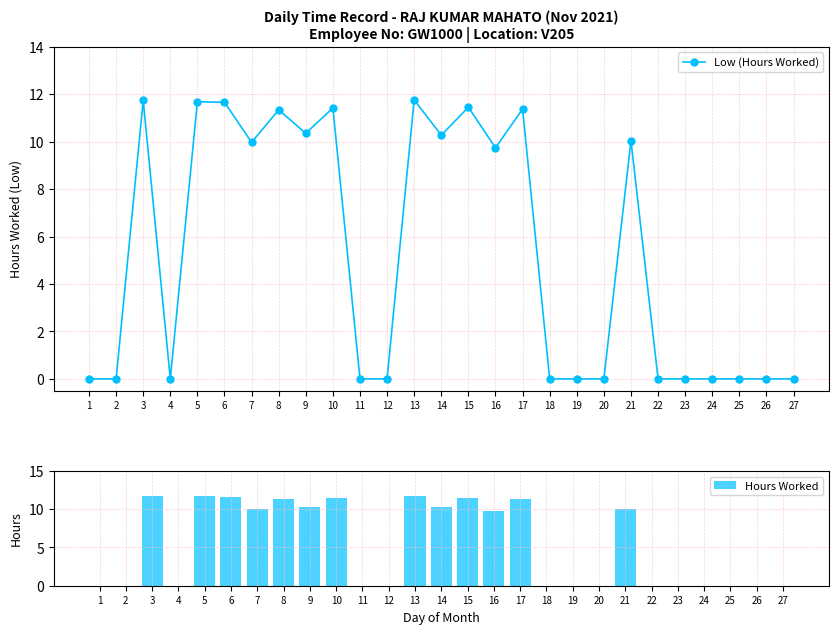

Are the bars grouped side by side (vs. stacked)?

Yes